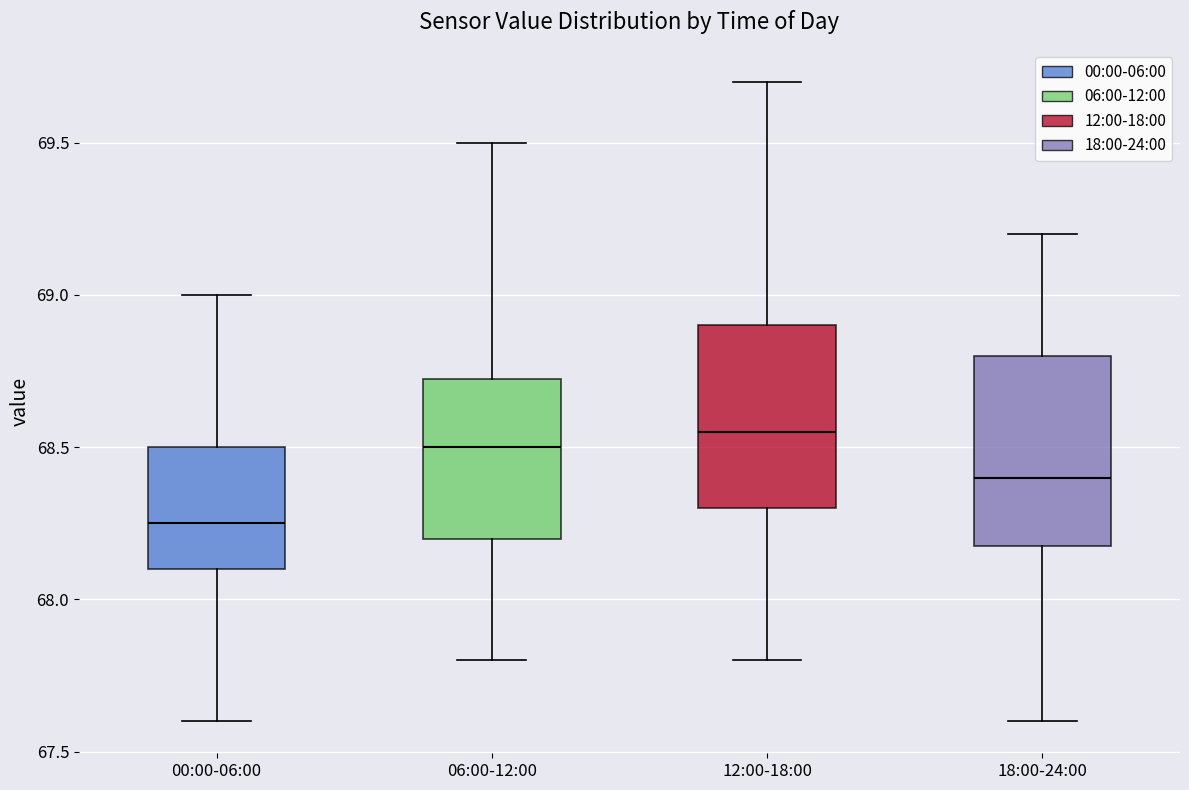

Where does the upper whisker of the box for 00:00-06:00 end on the y-axis? The values are not printed on the chart, so give them approximately, as read against the axis.

69.00